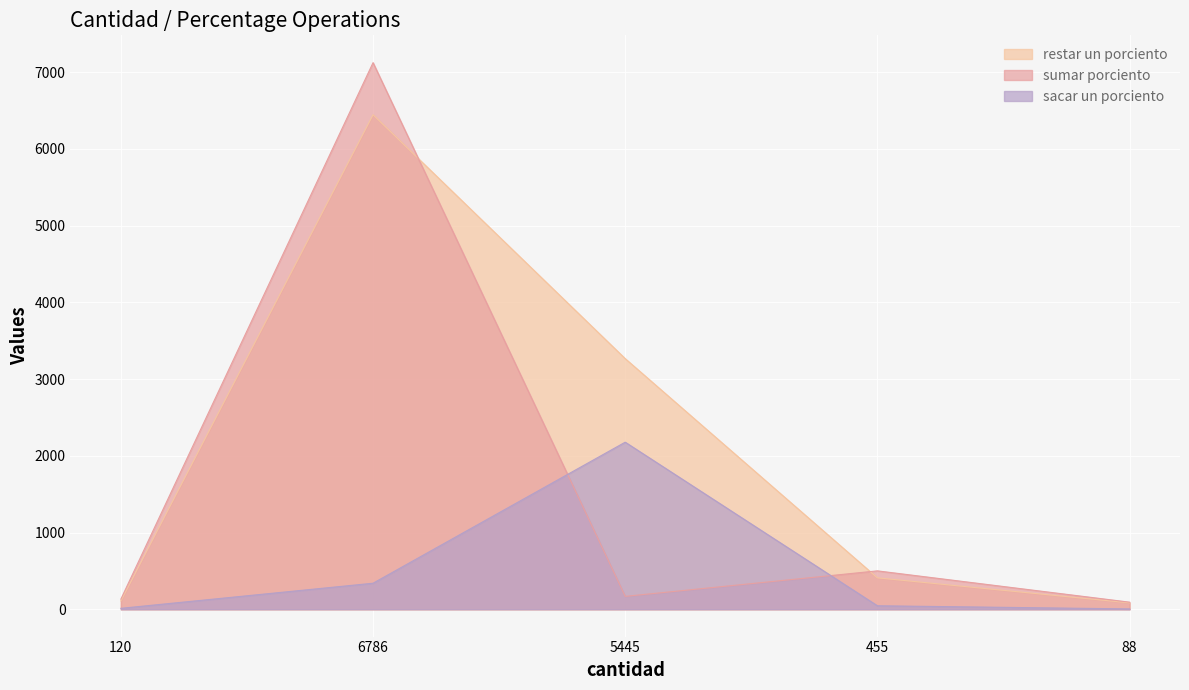

At which label is sacar un porciento closest to 1091?

6786